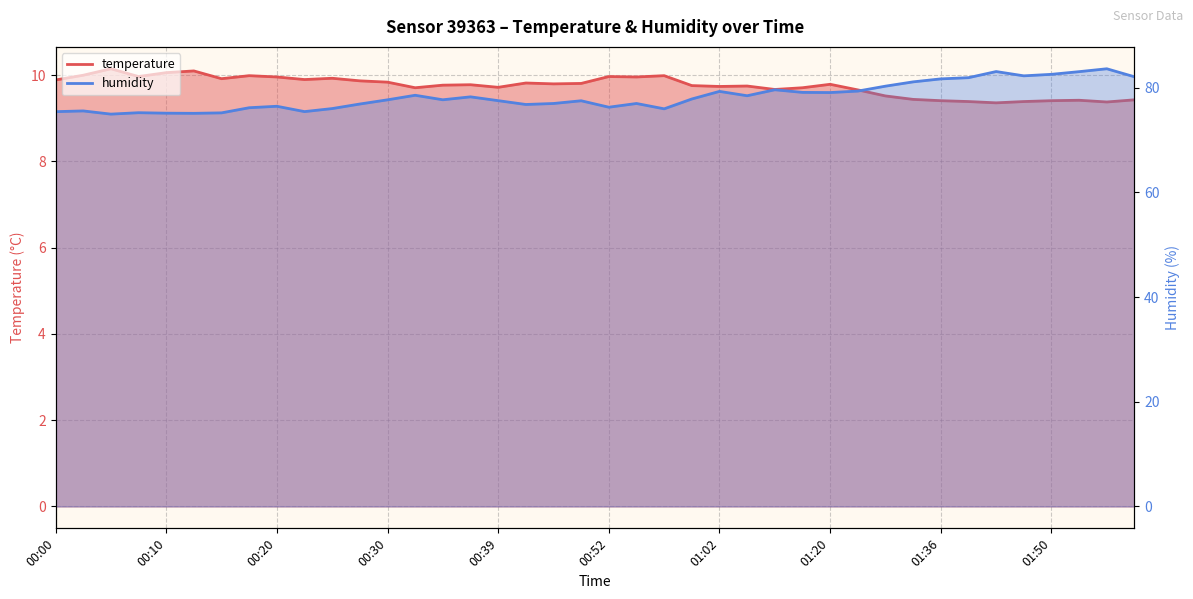

What is the minimum value shown in the chart?

9.4